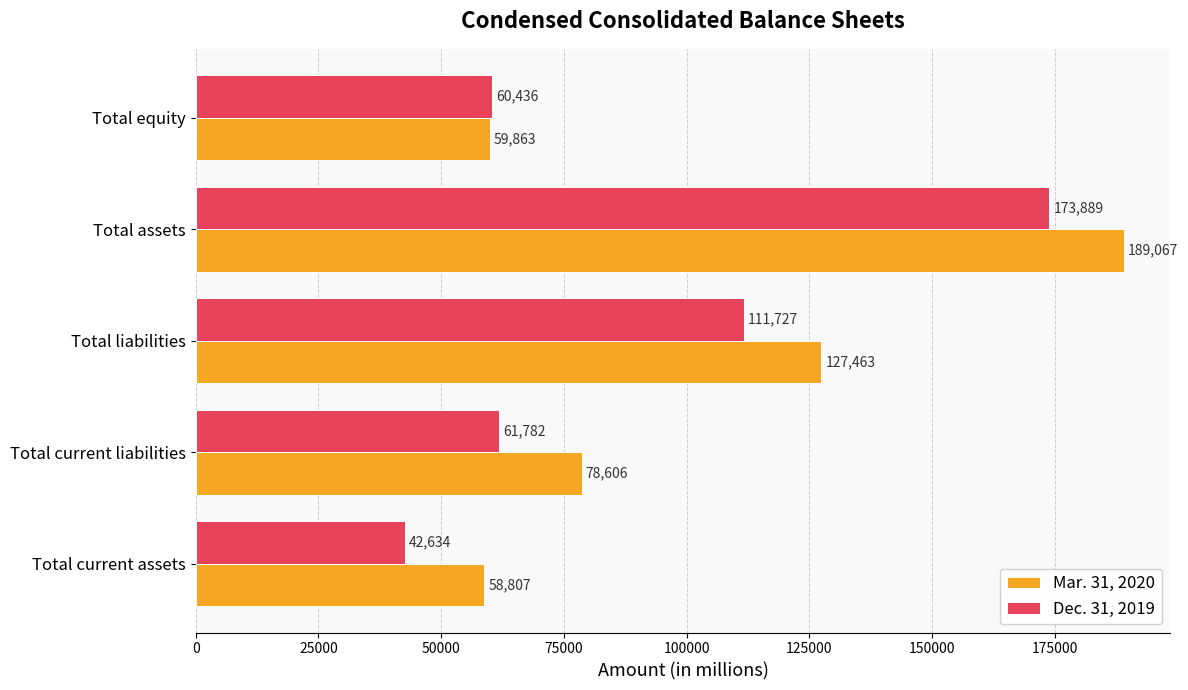

At how many categories does at least one series exceed 101349?

2